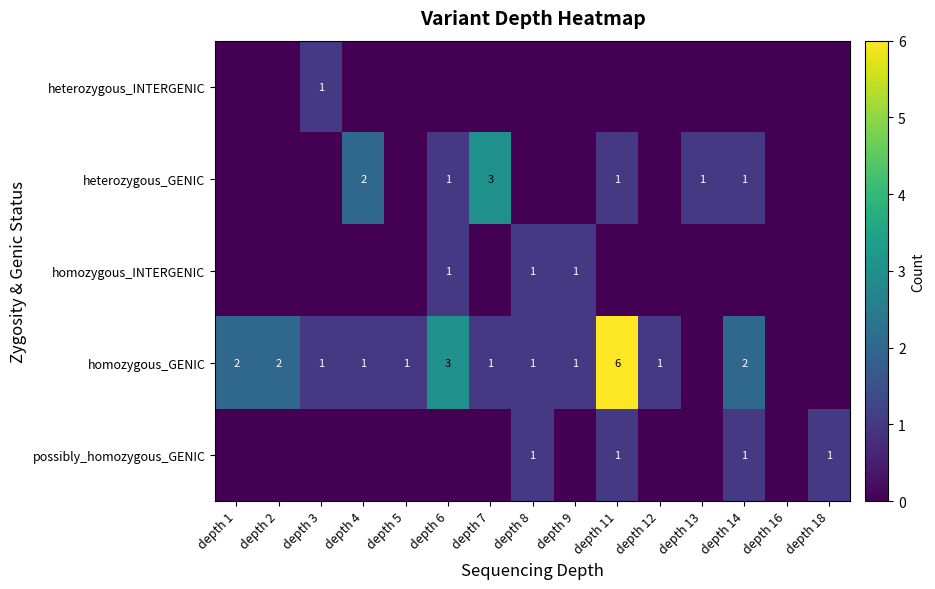

What is the total value across all series at depth 3?

2